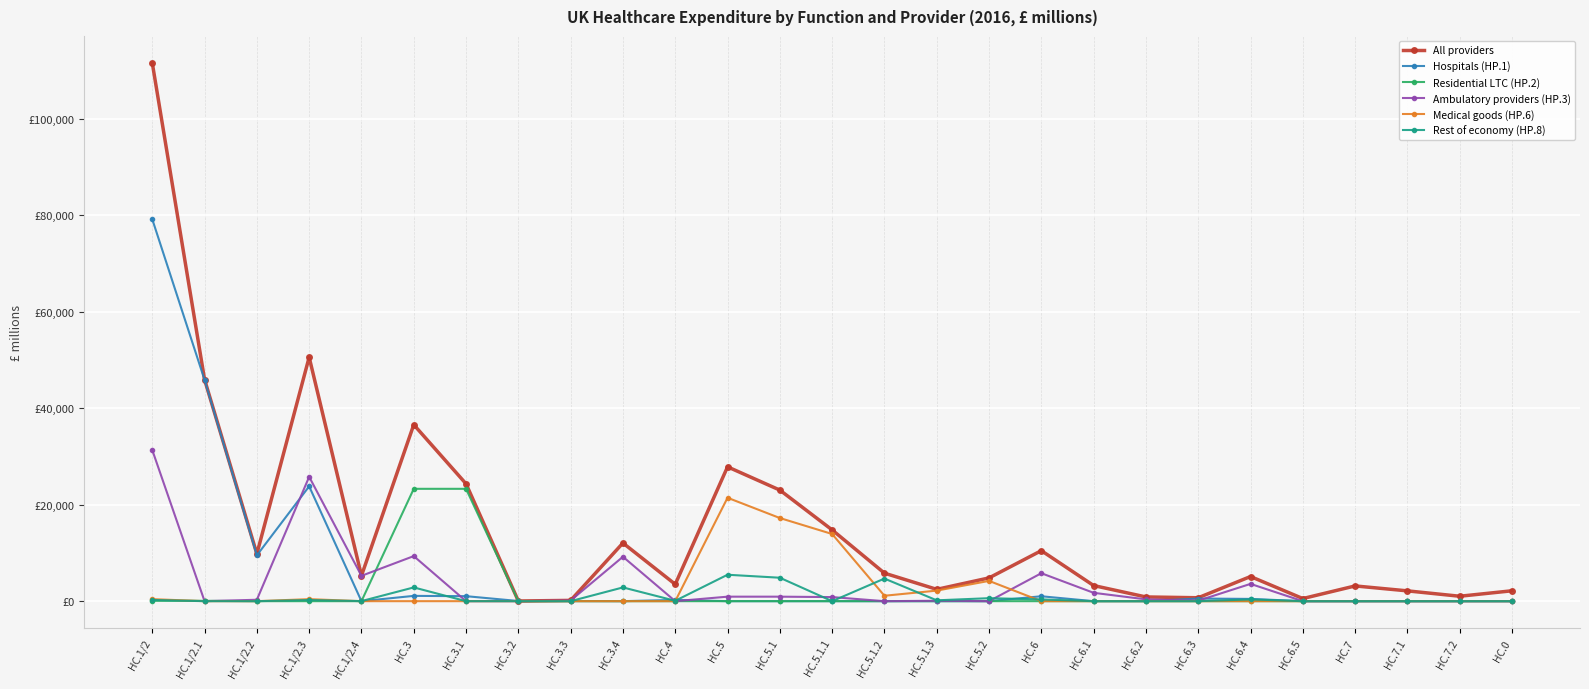

Does the chart have visible grid lines?

Yes